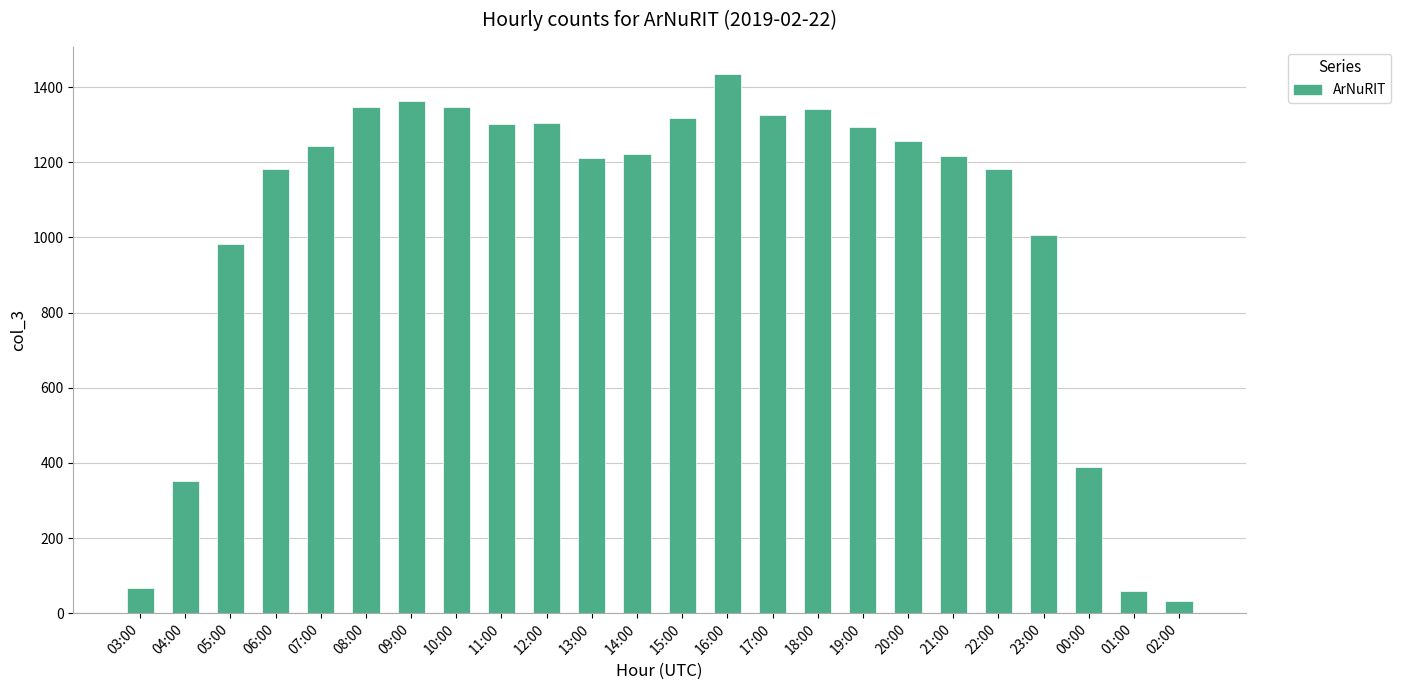

Does the chart contain any negative values?

No